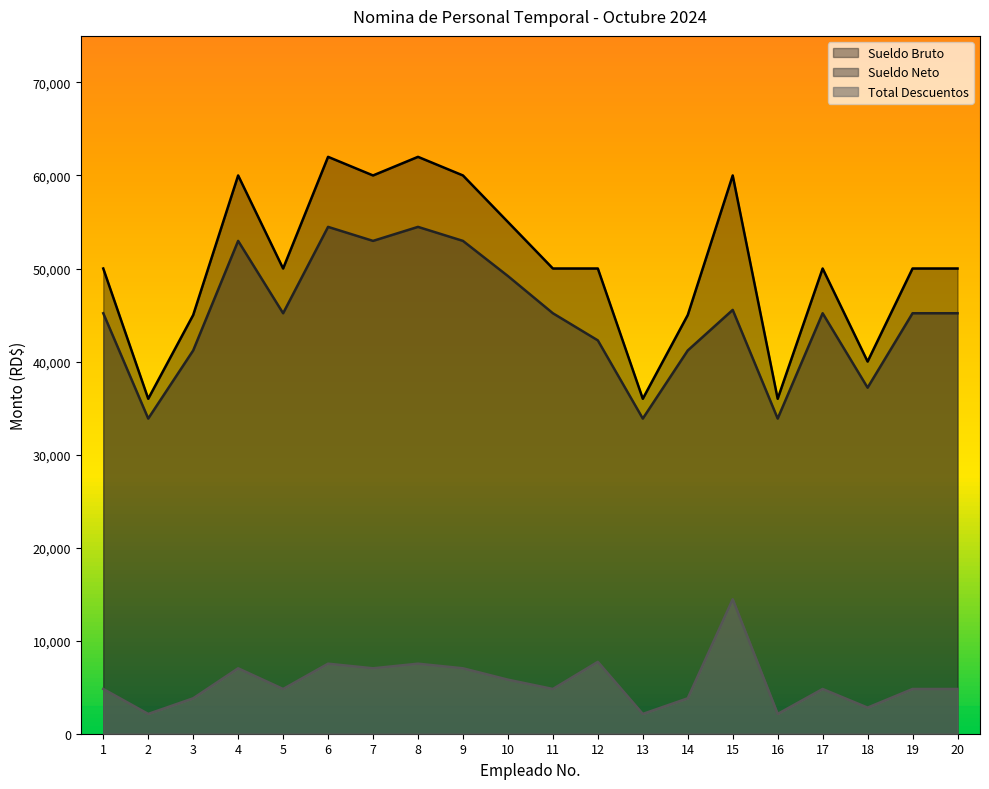

Is the value of Sueldo Bruto at 14 greater than the value of Total Descuentos at 12?

Yes